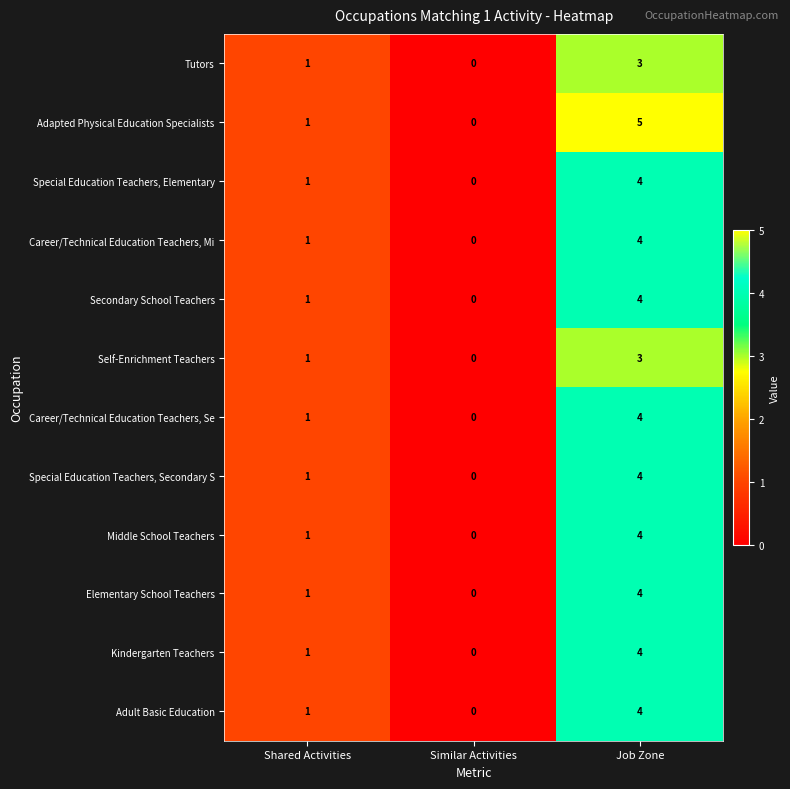

The Special Education Teachers, Secondary S series shows 0 at Similar Activities. True or false?

True